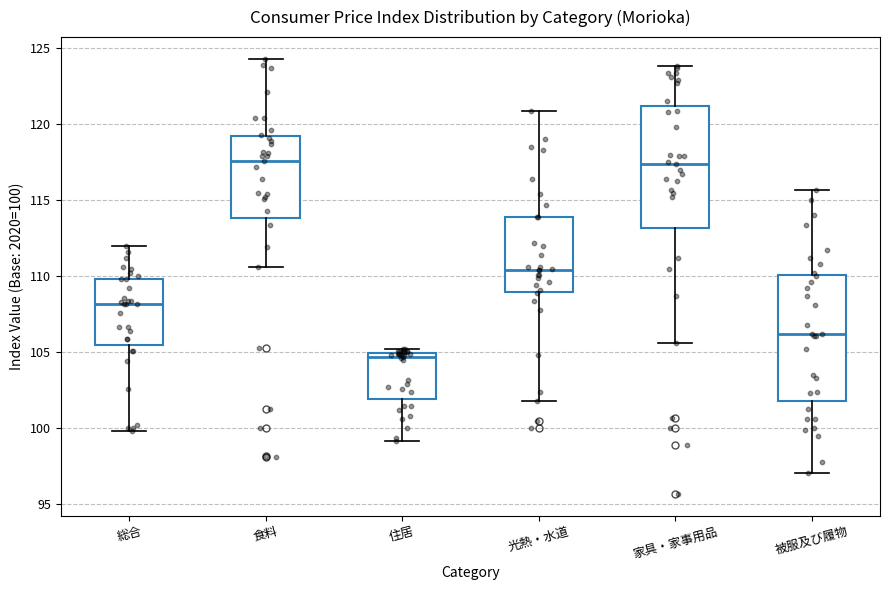

Reading left to right, transcribe this box plot: for each box, give where its median line is, the range the box spans, and where its two whiskers end, as read against the y-axis. The values are not printed on the chart, so give them approximately, as read against the axis.

総合: median 108.0, box 105.5 to 110.0, whiskers 100.0 to 112.0
食料: median 117.5, box 114.0 to 119.0, whiskers 110.5 to 124.5
住居: median 104.5, box 102.0 to 105.0, whiskers 99.0 to 105.0 (just above the box's upper edge)
光熱・水道: median 110.5, box 109.0 to 114.0, whiskers 102.0 to 121.0
家具・家事用品: median 117.5, box 113.0 to 121.0, whiskers 105.5 to 124.0
被服及び履物: median 106.0, box 102.0 to 110.0, whiskers 97.0 to 115.5